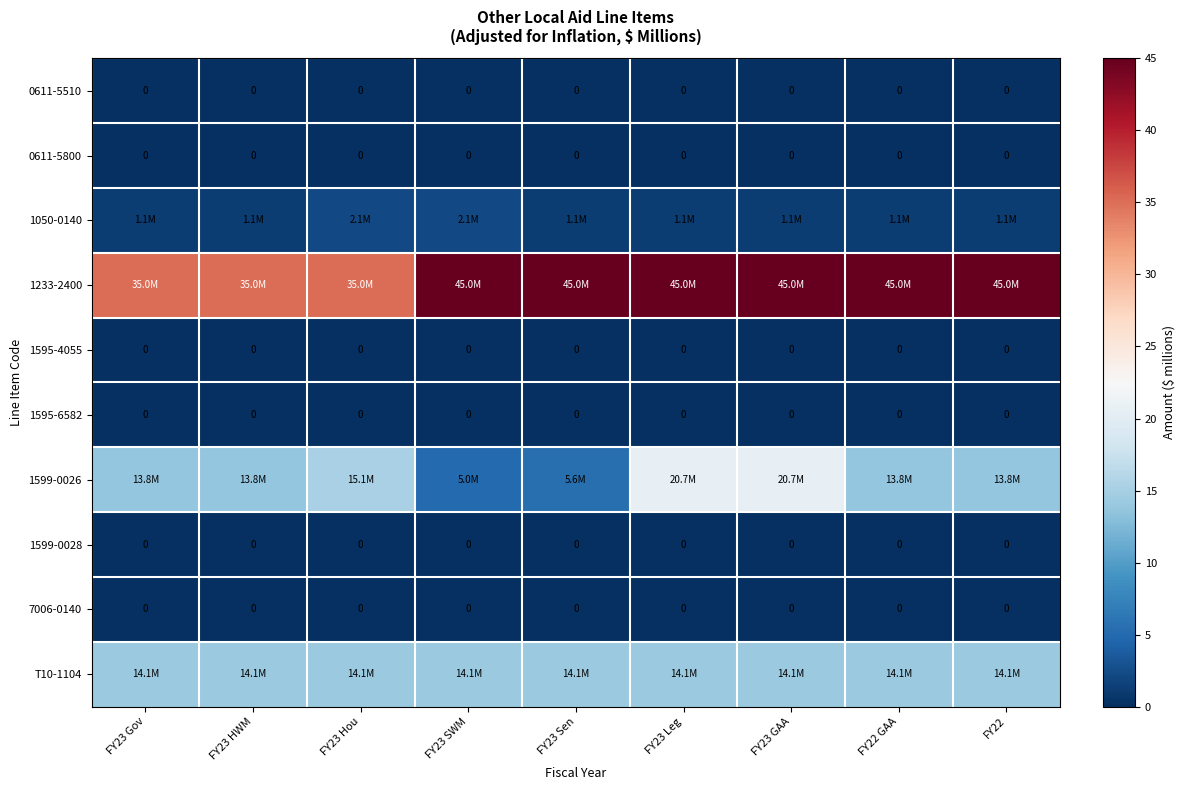

What is the total value across all series at FY23 HWM?

64.0